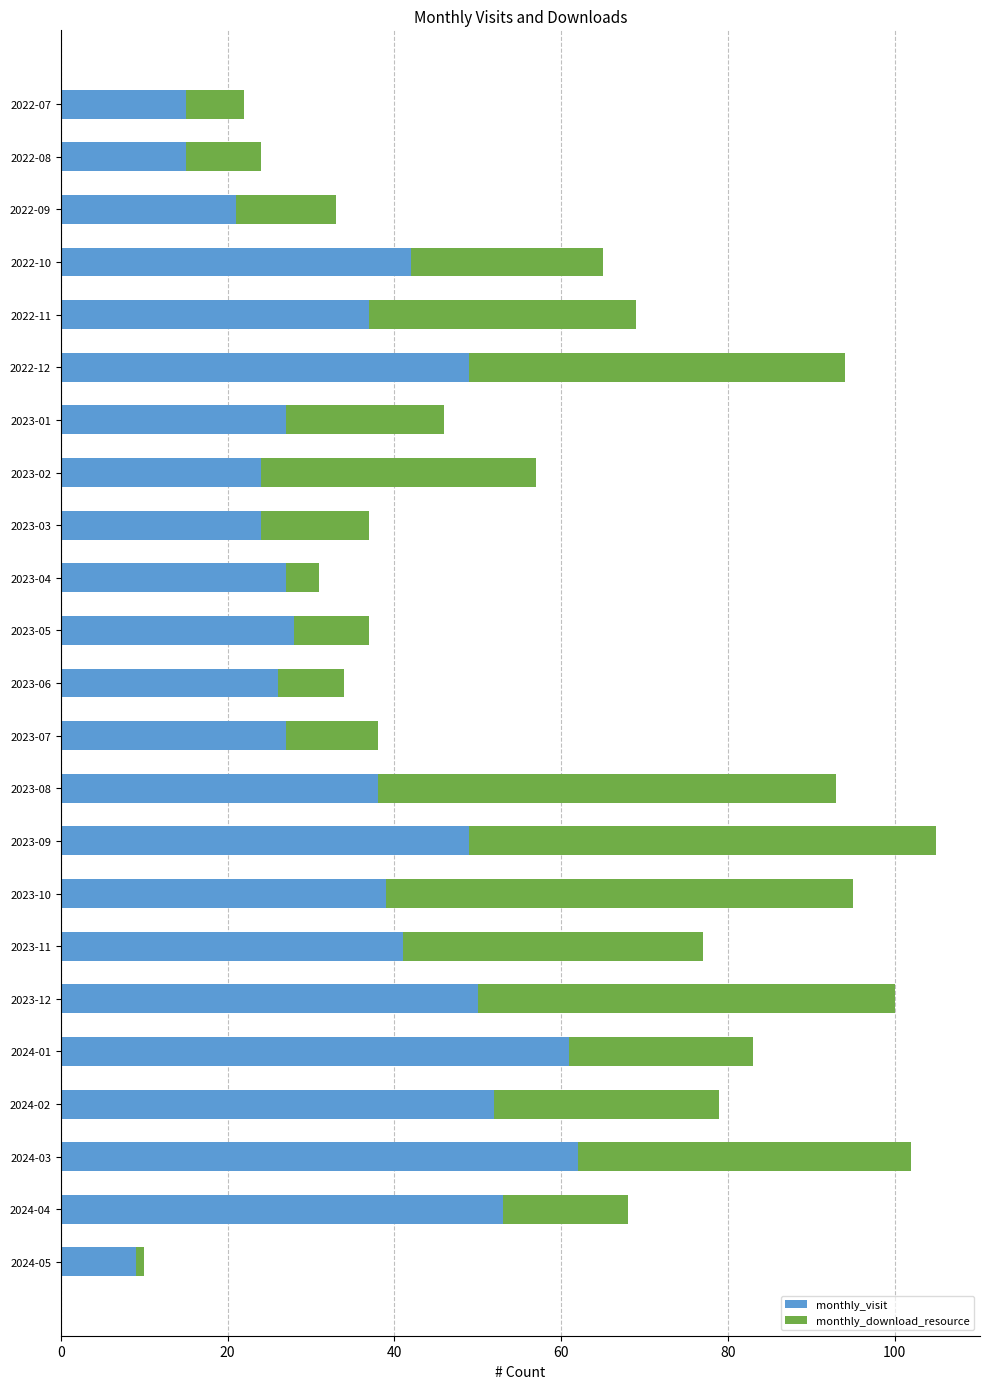

What is the sum of all monthly_visit values?

816